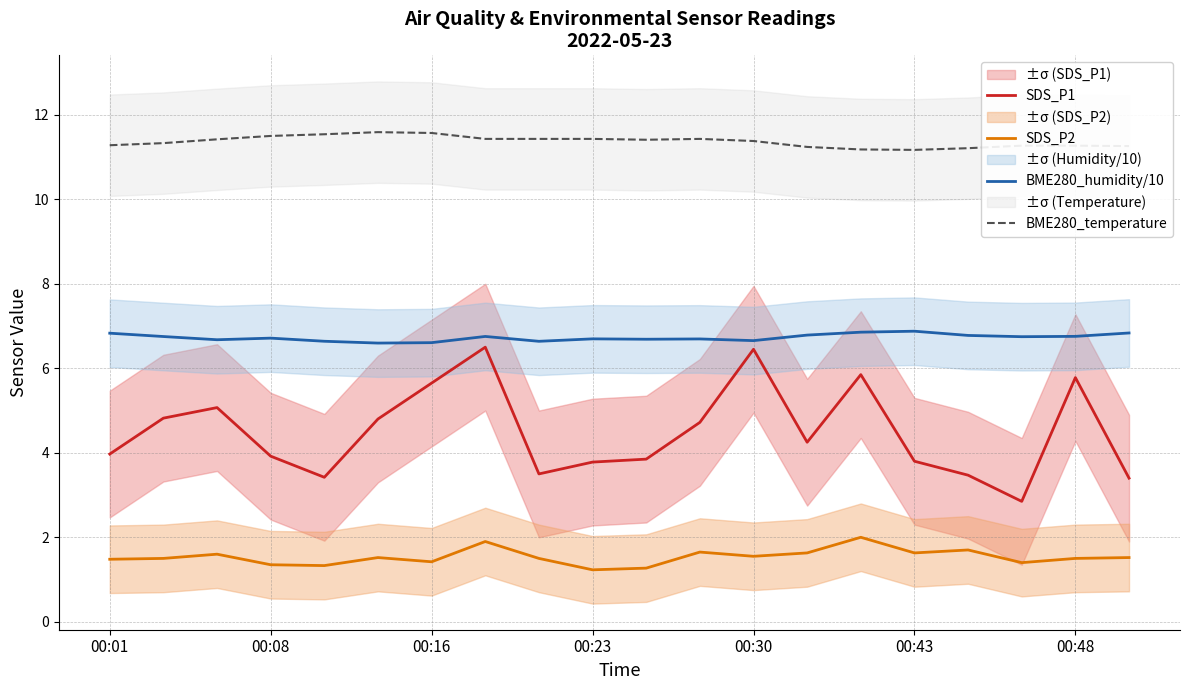

What is the highest value of the SDS_P2 series?

2.0